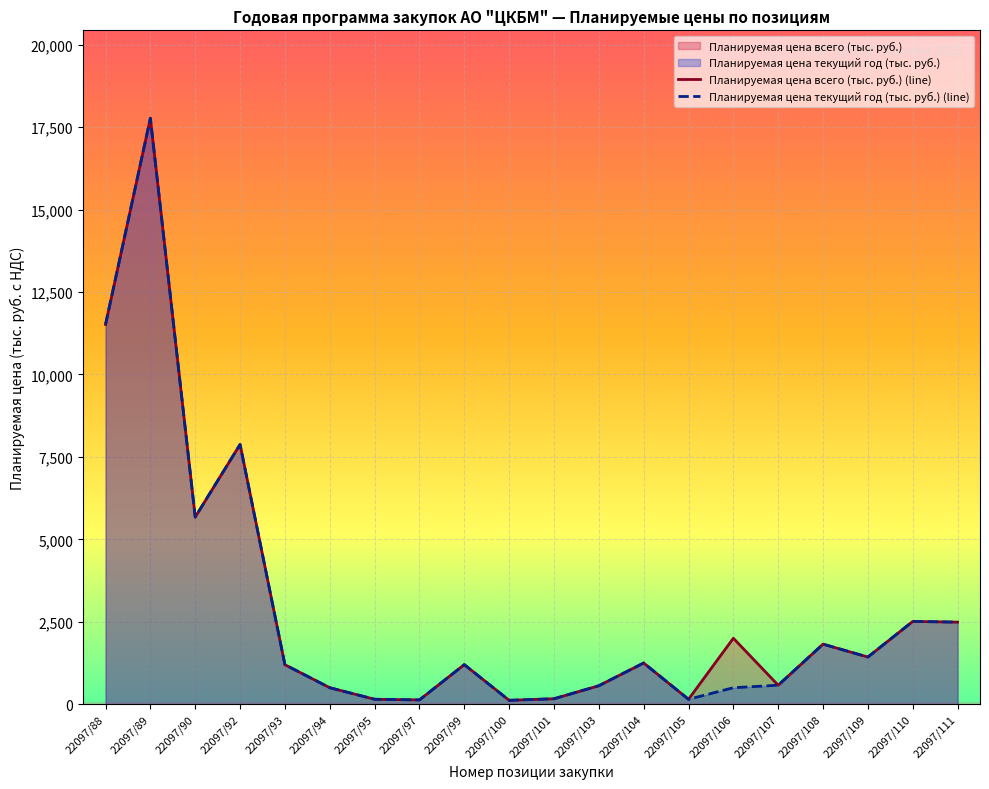

The value of Планируемая цена всего (тыс. руб.) at 22097/110 is 884.4. True or false?

False